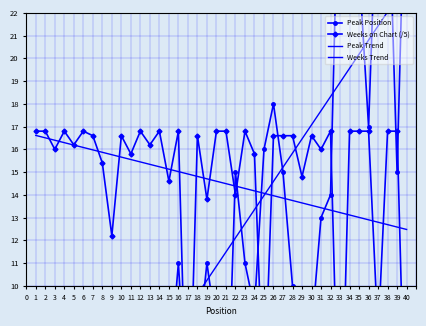

What is the spread (max minus min) of values at 39?

30.0